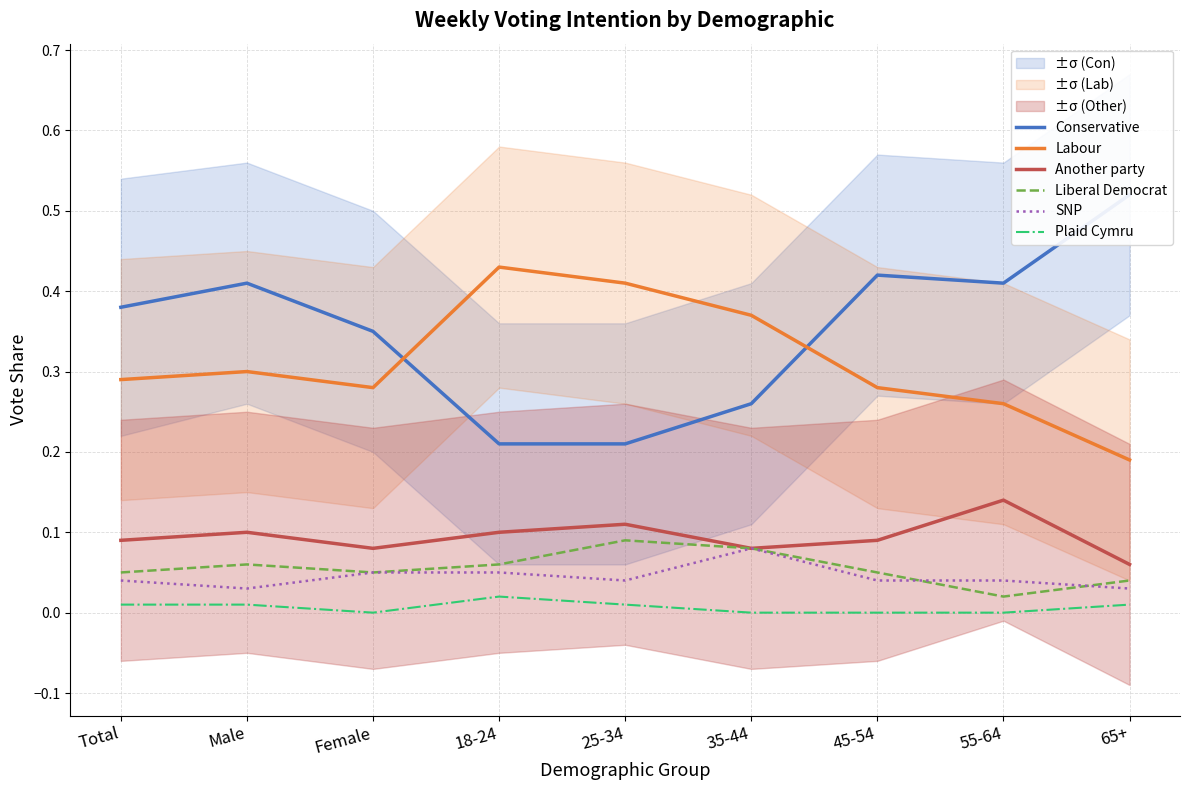

What is the difference between the SNP values at 35-44 and 65+?

0.1